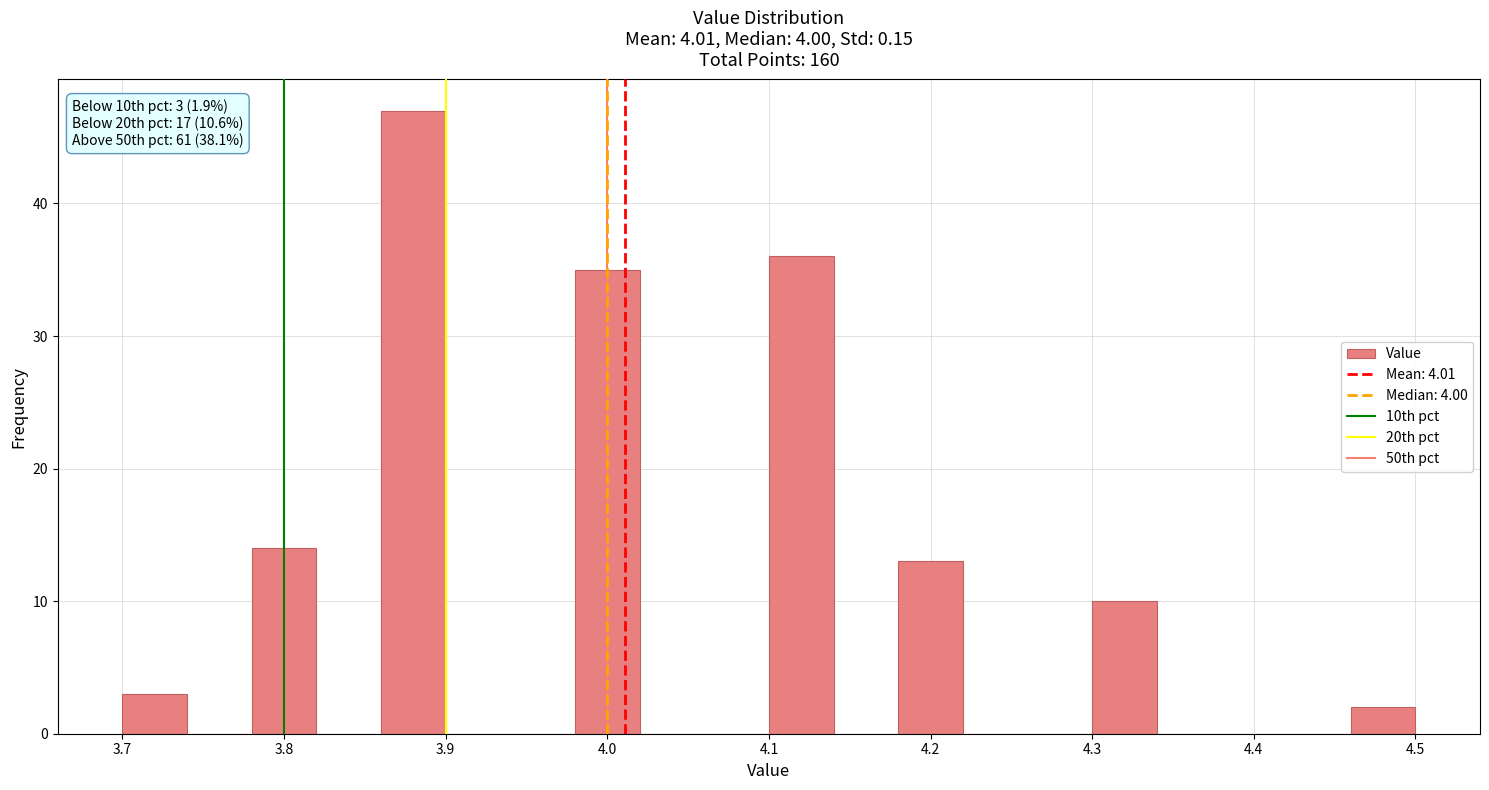

Over which range of the x-axis is the bar tallest?

3.86 to 3.90